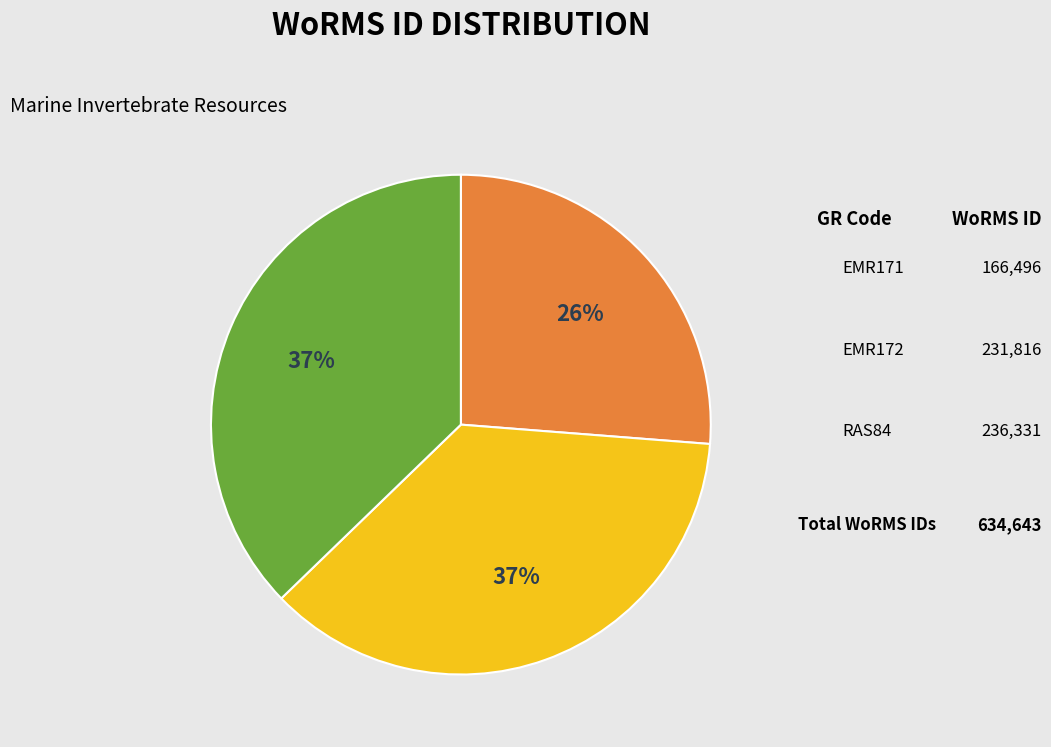

Is there a majority slice in this chart?

No